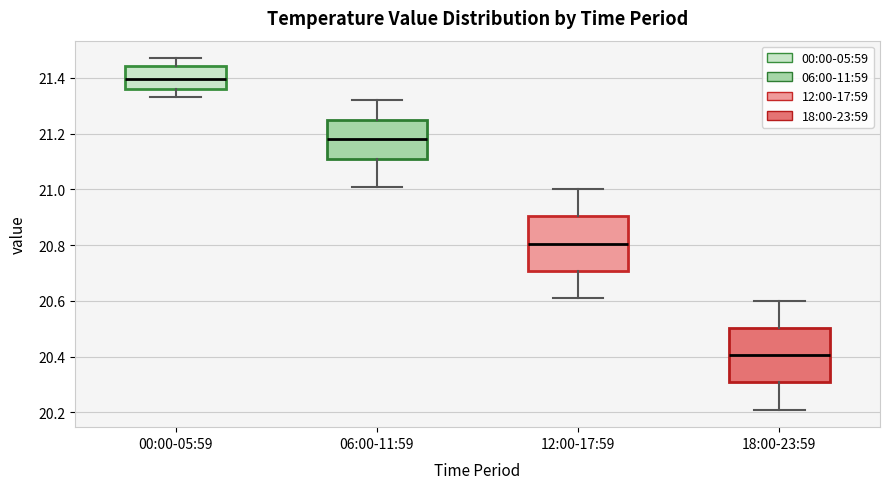

Reading left to right, transcribe this box plot: for each box, give where its median line is, the range the box spans, and where its two whiskers end, as read against the y-axis. The values are not printed on the chart, so give them approximately, as read against the axis.

00:00-05:59: median 21.40, box 21.36 to 21.44, whiskers 21.34 to 21.48
06:00-11:59: median 21.18, box 21.10 to 21.26, whiskers 21.02 to 21.32
12:00-17:59: median 20.80, box 20.70 to 20.90, whiskers 20.62 to 21.00
18:00-23:59: median 20.40, box 20.30 to 20.50, whiskers 20.22 to 20.60